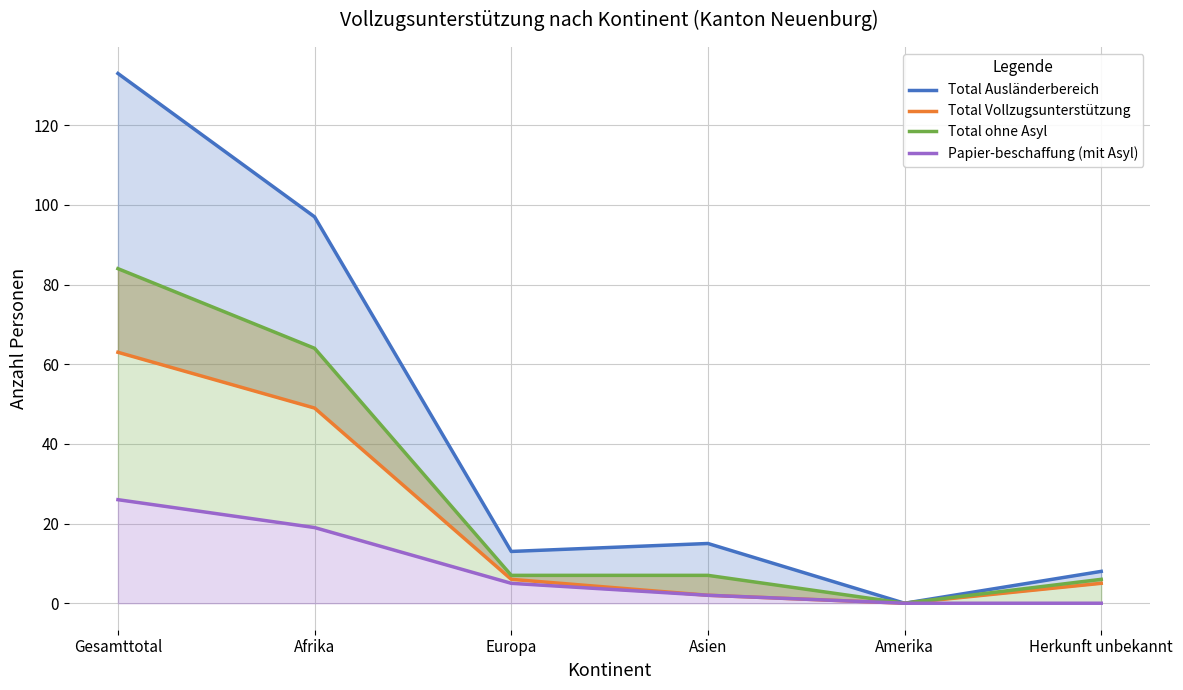

What are all the series names shown in the legend?

Total Ausländerbereich, Total Vollzugsunterstützung, Total ohne Asyl, Papier-beschaffung (mit Asyl)